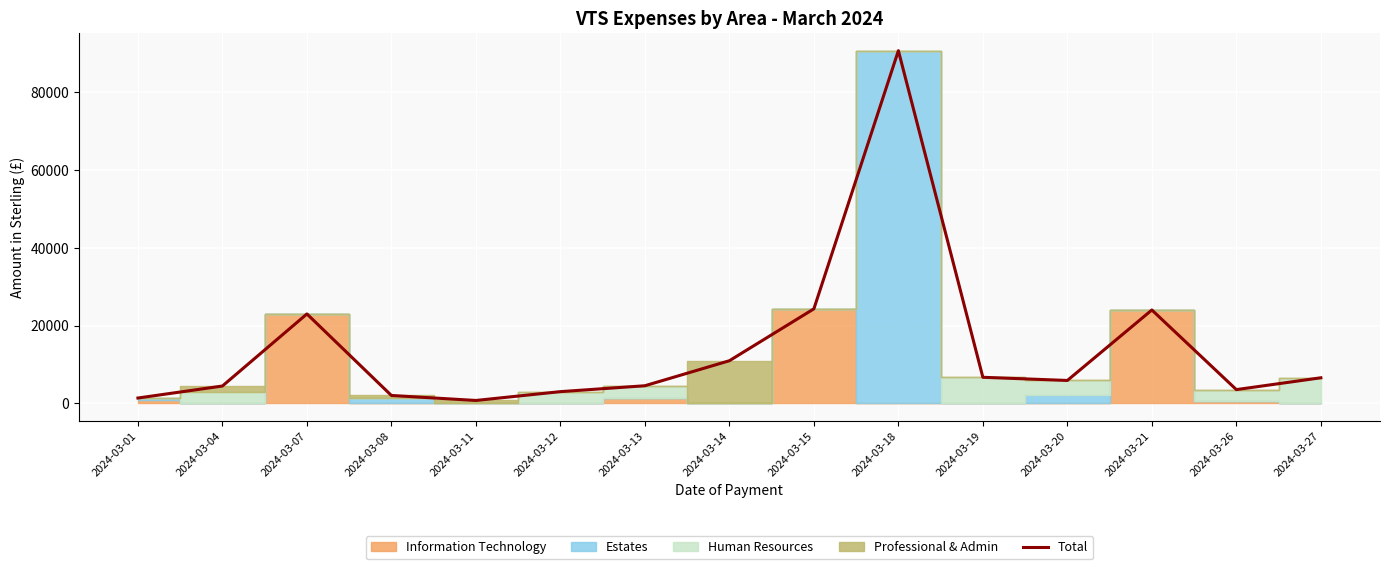

Which category has the highest value across all series?

2024-03-18